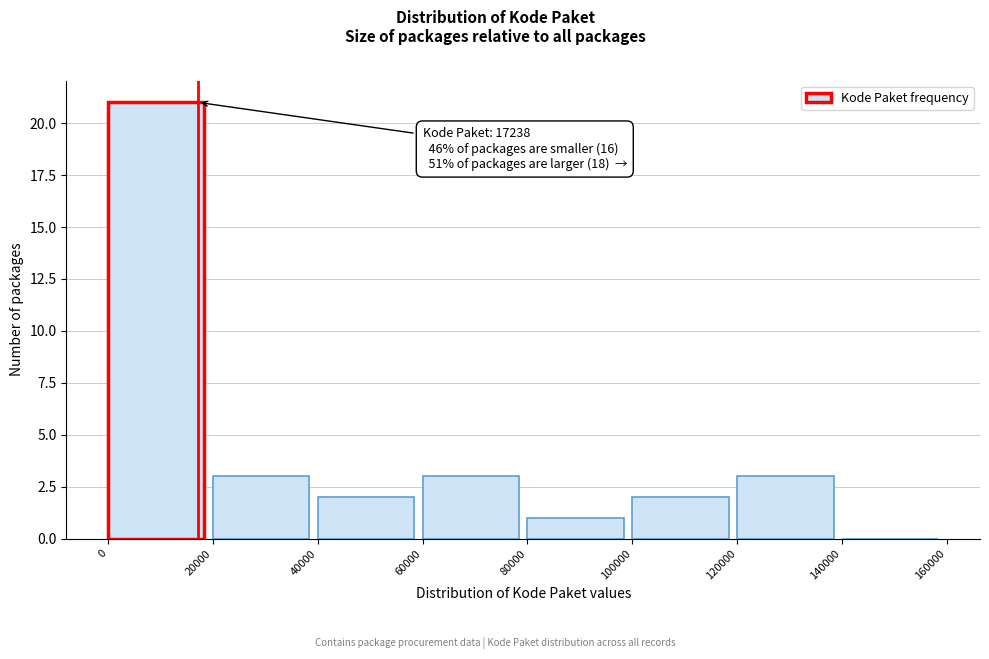

Over which range of the x-axis is the bar tallest?

0 to 20000